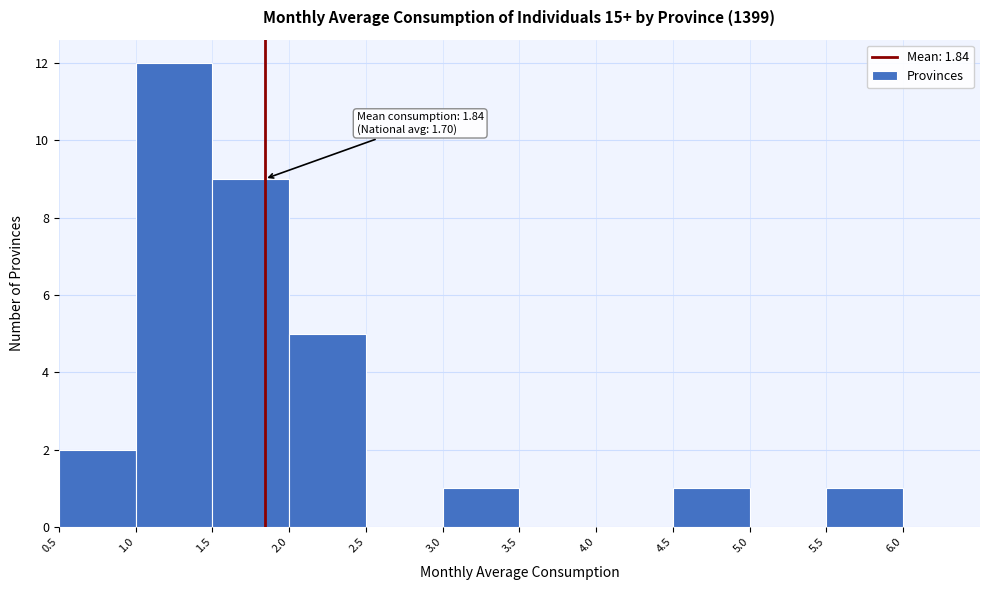

Which range on the x-axis has the tallest bar?

1.0 to 1.5